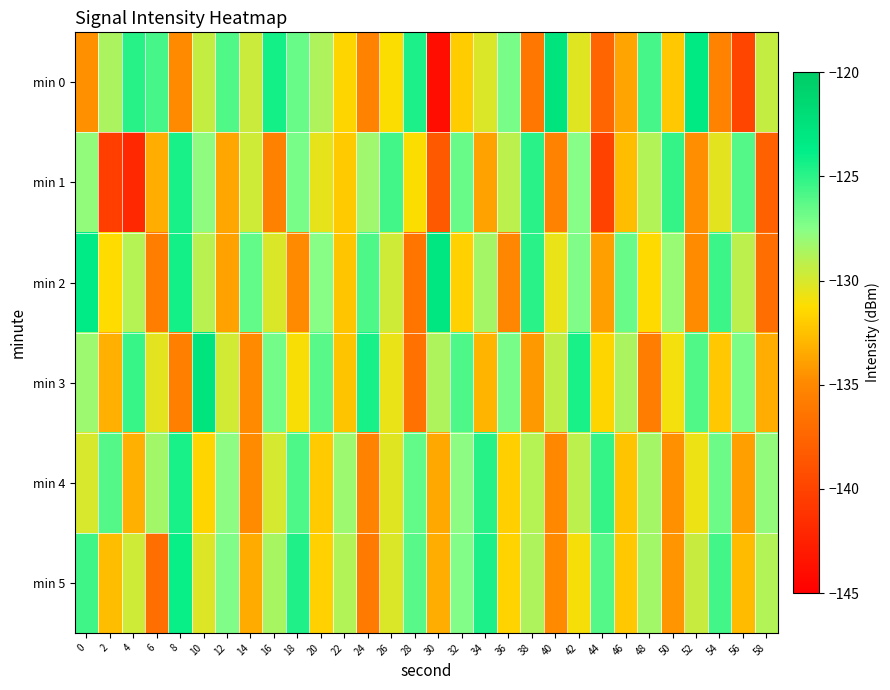

How many data points does each series have?

30